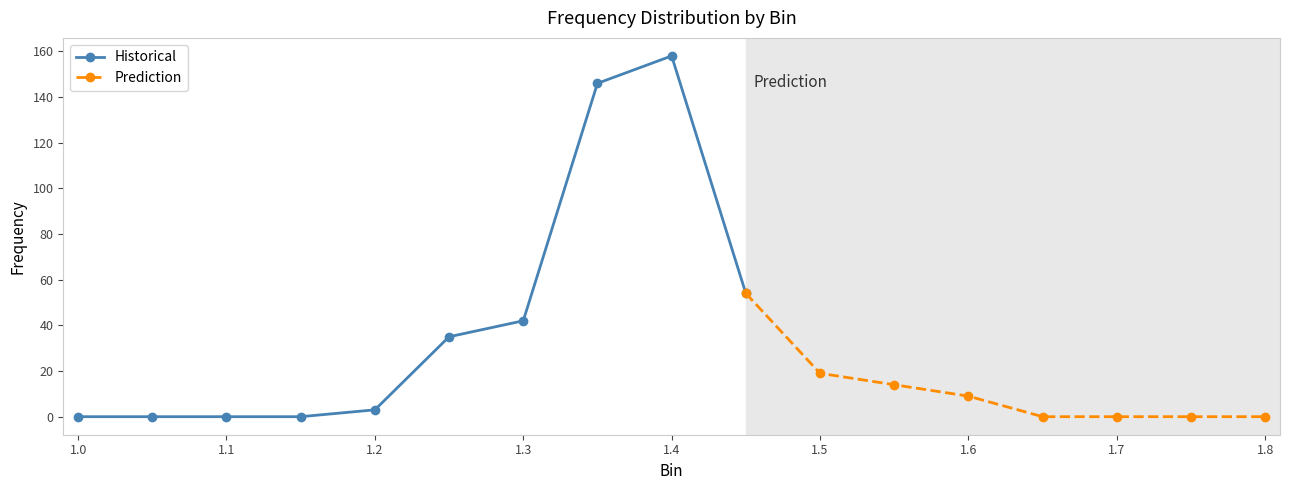

Reading left to right, what are all the values shown in this chart?

0	0	0	0	3	35	42	146	158	54	19	14	9	0	0	0	0	0